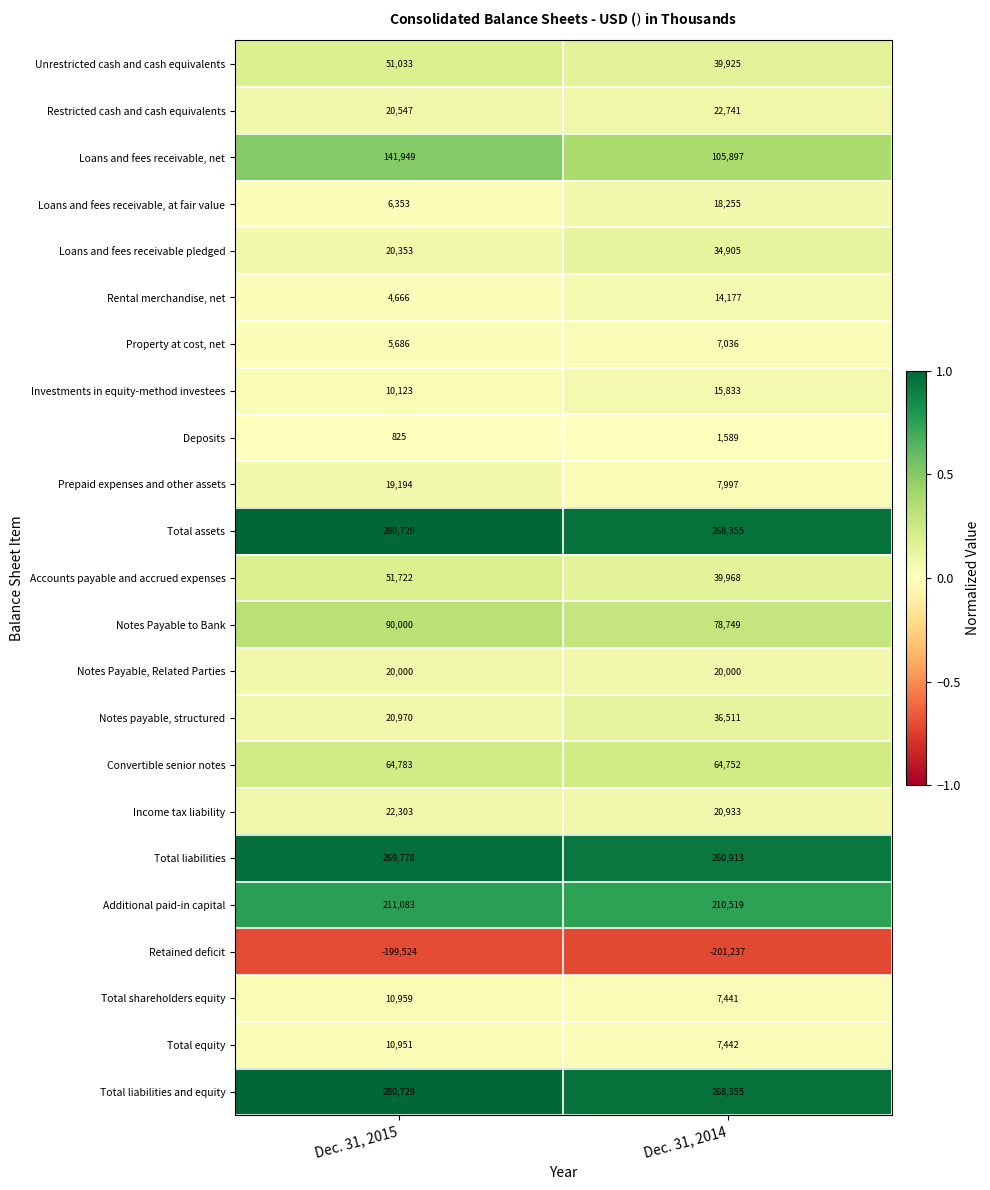

What is the spread (max minus min) of values at Dec. 31, 2014?

469592